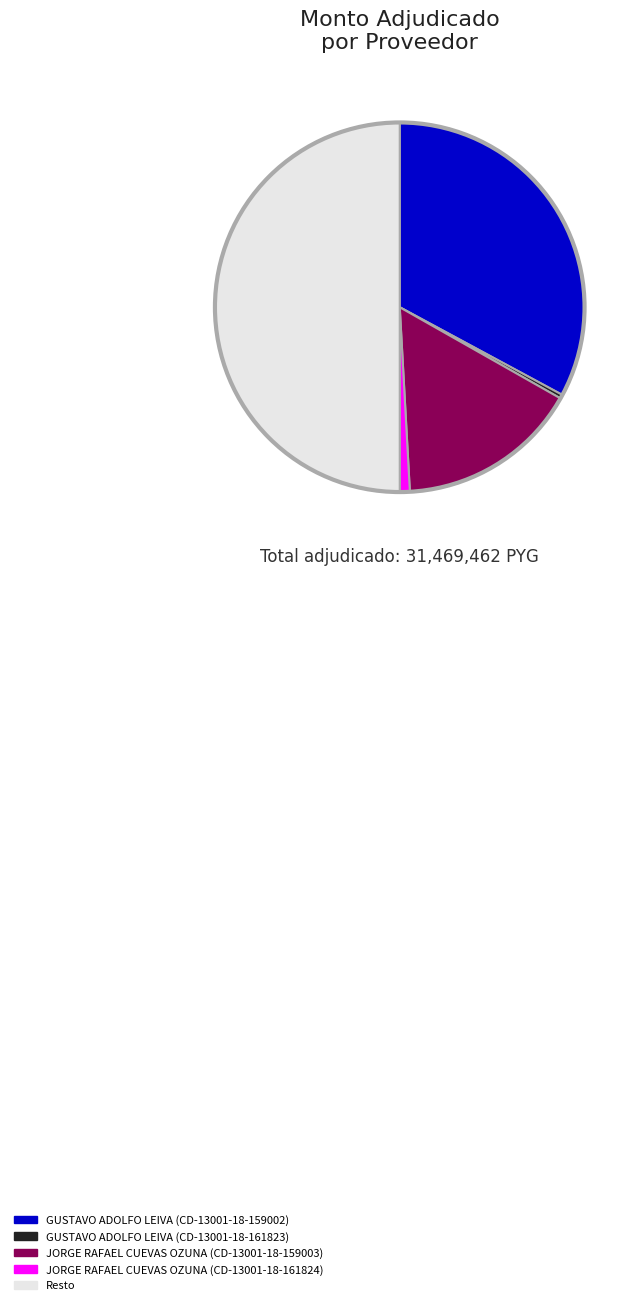

Does GUSTAVO ADOLFO LEIVA (CD-13001-18-159002) represent more than half of the total?

No